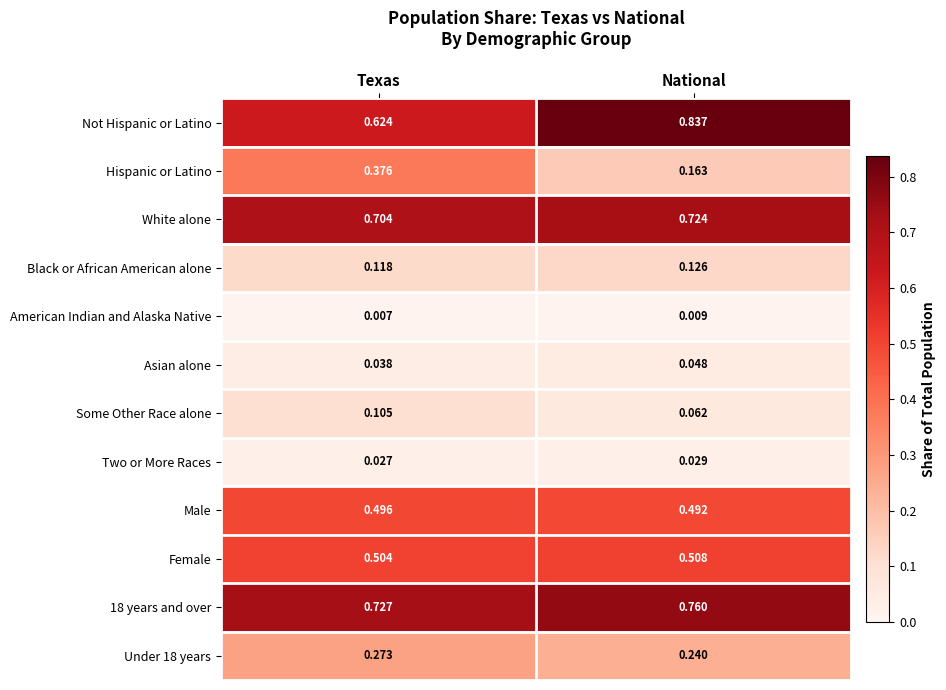

At National, list the series in order from smallest to largest.

American Indian and Alaska Native, Two or More Races, Asian alone, Some Other Race alone, Black or African American alone, Hispanic or Latino, Under 18 years, Male, Female, White alone, 18 years and over, Not Hispanic or Latino